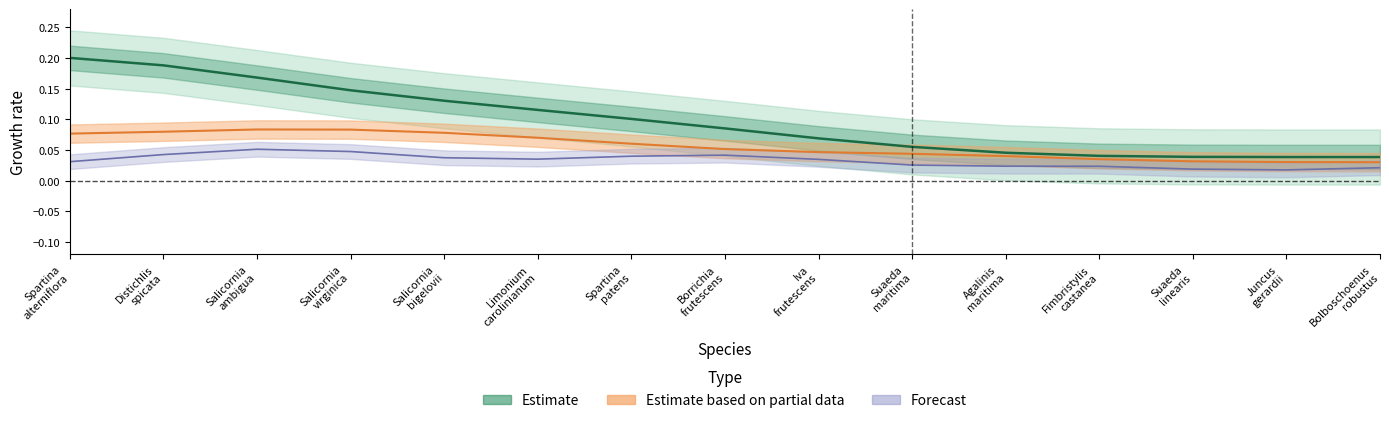

True or false: constancy has more than 1 points higher than both neighbors.

False